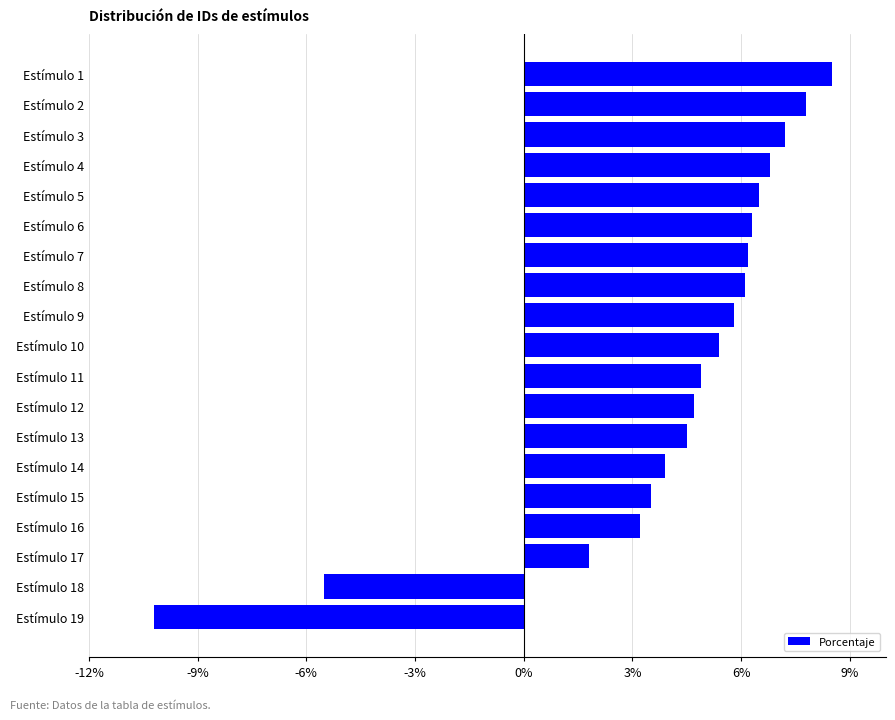

What is the change in value from Estímulo 1 to Estímulo 13?

-4.0